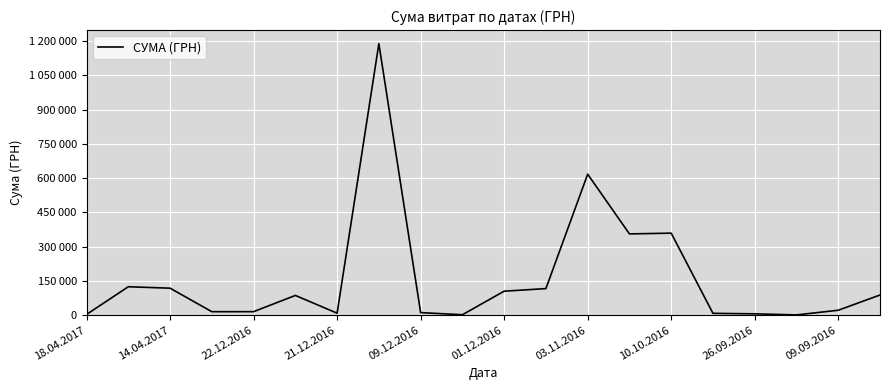

Is this an area chart (filled region under the line)?

No